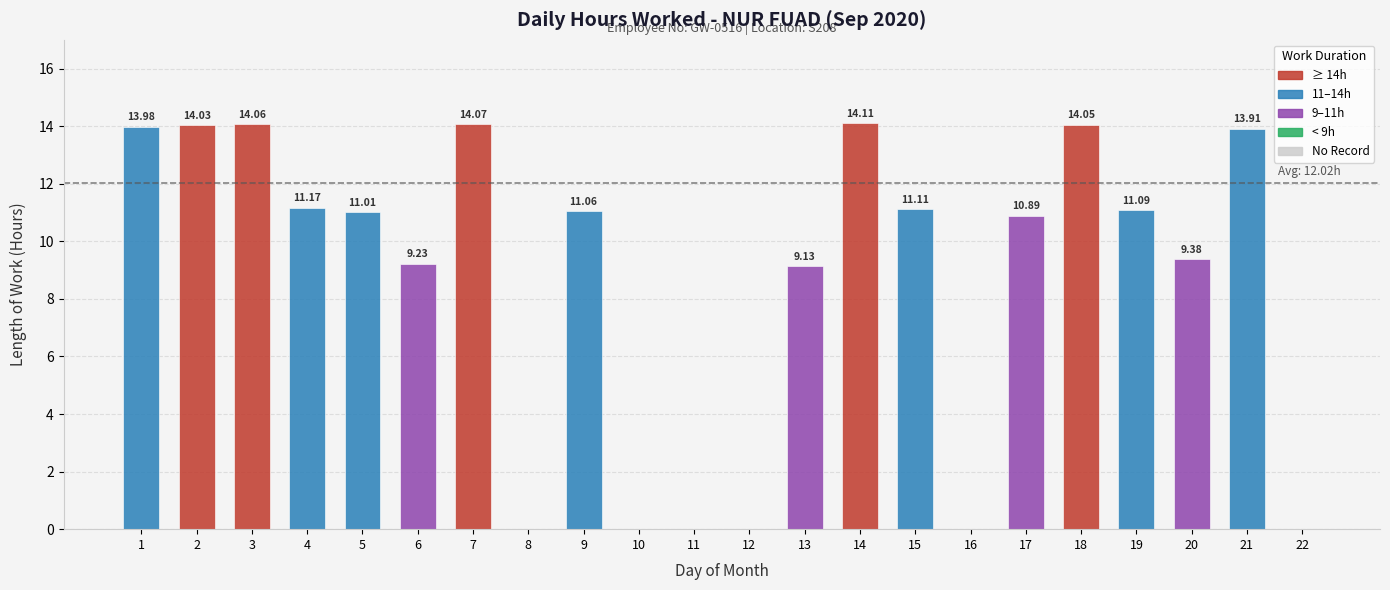

True or false: the data shows 14.1 at 3.

True